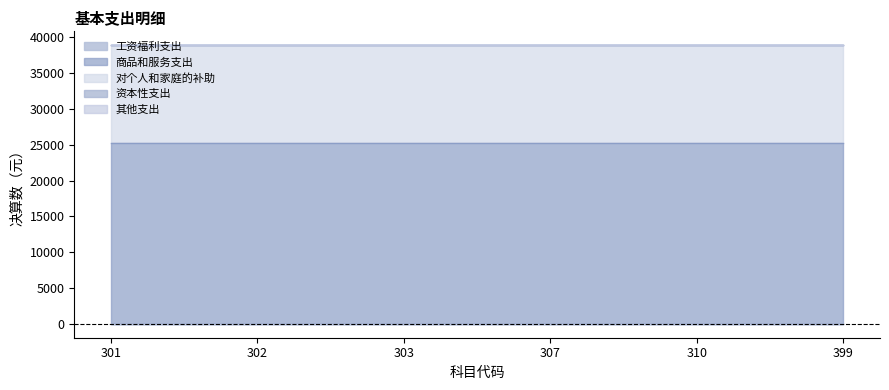

Count the number of data series in this chart.

5